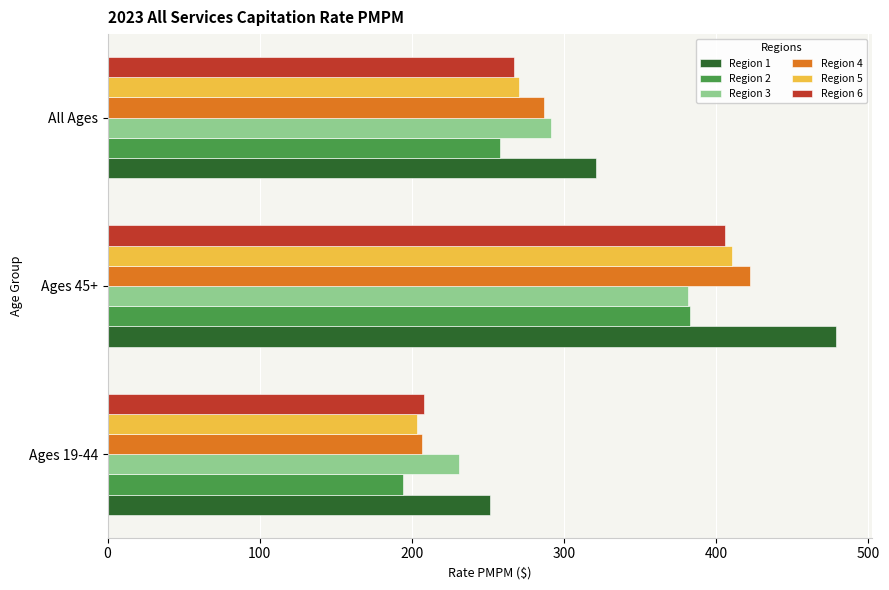

What is the maximum value for Region 6?

406.3